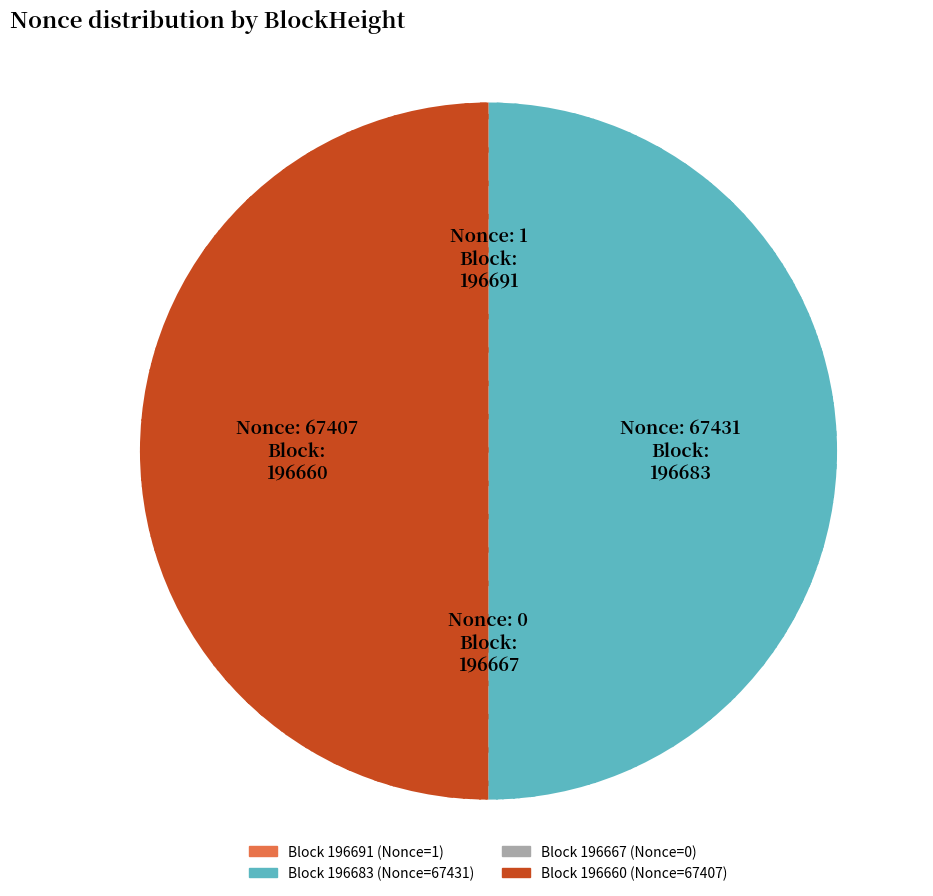

How many slices are in this pie chart?

4